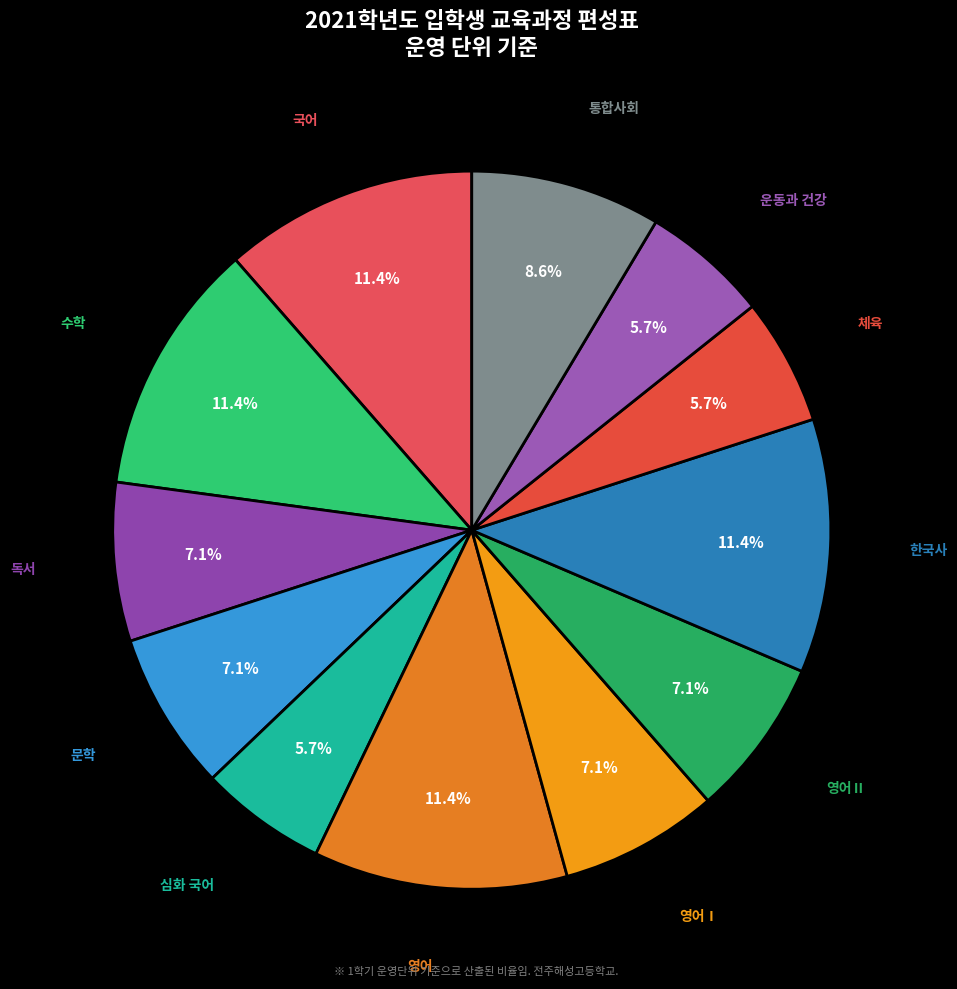

True or false: 독서 accounts for 7% of the total.

True